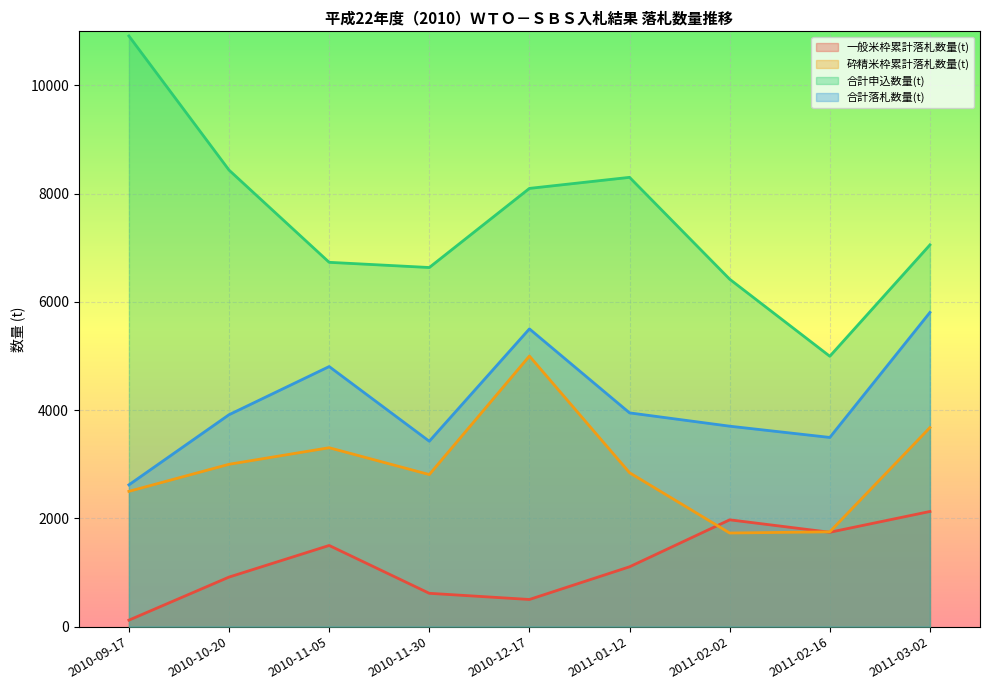

True or false: 合計落札数量(t) and 一般米枠累計落札数量(t) intersect in this chart.

False